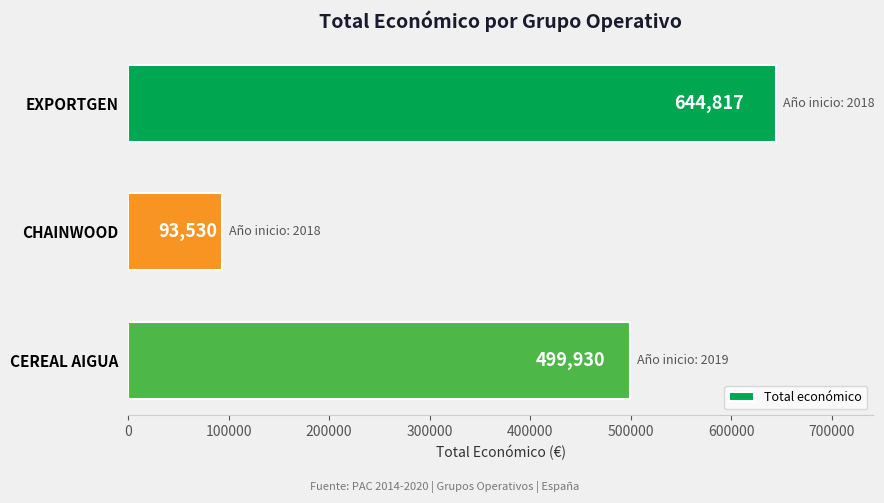

Reading top to bottom, transcribe all the data shown in this chart.

644817	93530	499930